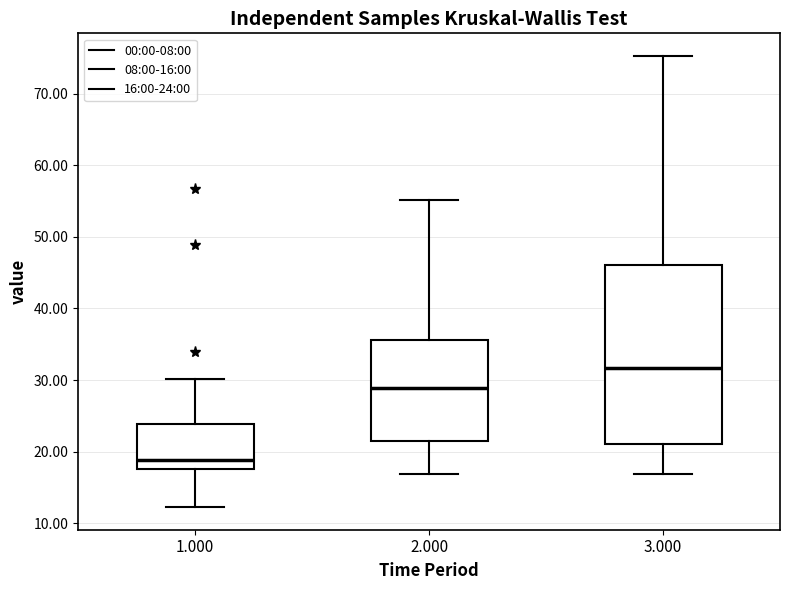

Where is the lower edge of the box at x = 1.000 on the y-axis? The values are not printed on the chart, so give them approximately, as read against the axis.

18